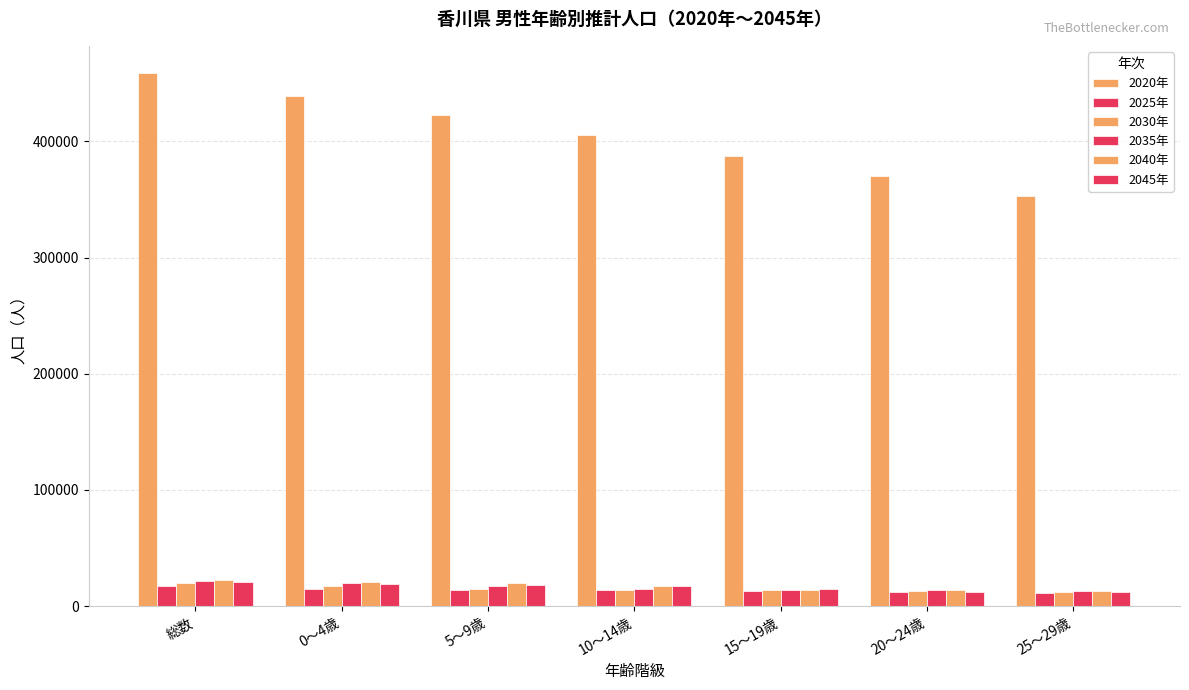

What is the smallest value displayed?

11057